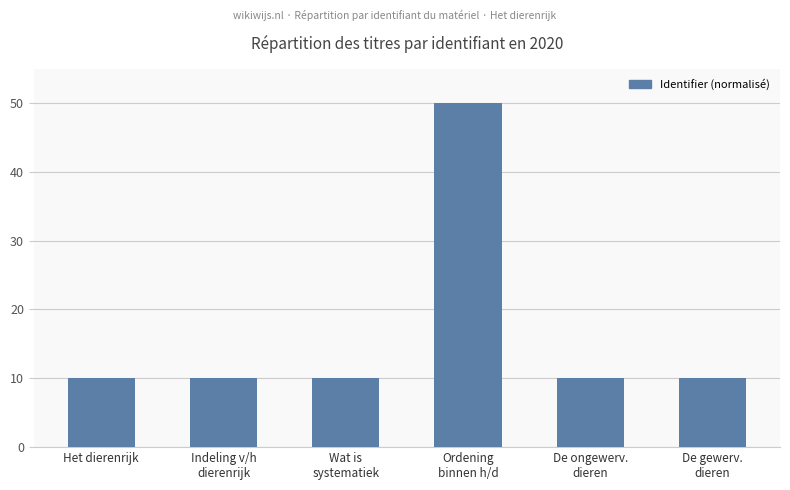

What is the label of the 1st bar from the left?

Het dierenrijk